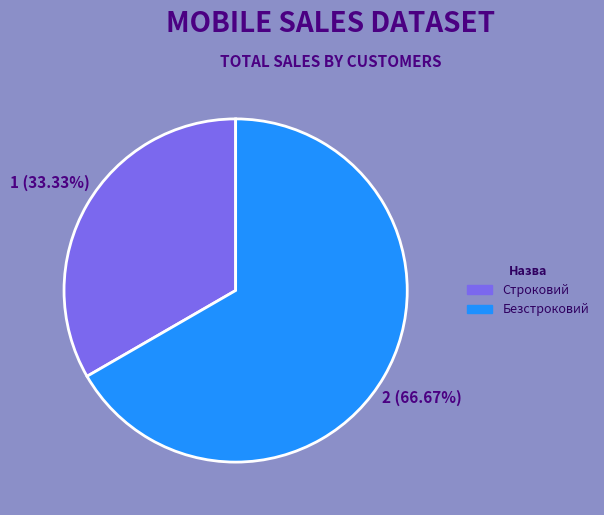

Rank the categories by value from lowest to highest.

Строковий, Безстроковий